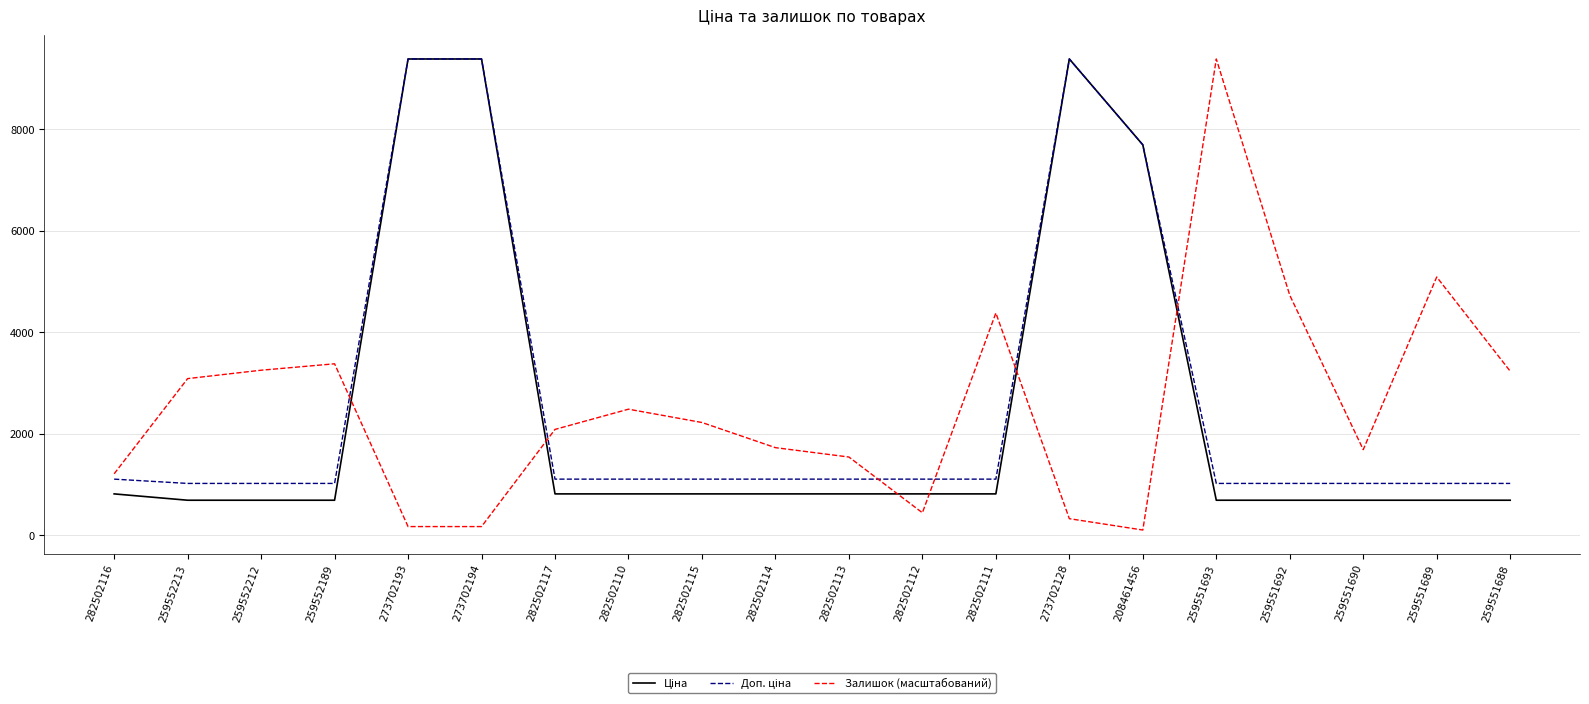

What is the difference between the highest and lowest values at 282502116?

395.8